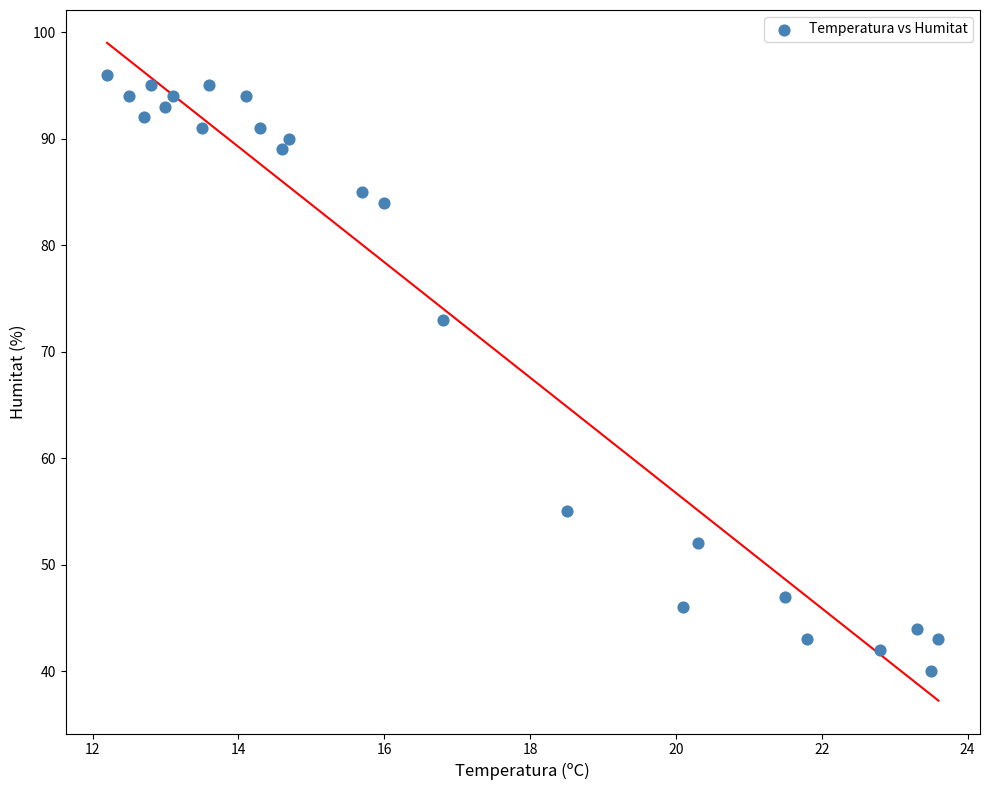

What is the range of Y values (max minus min)?

56